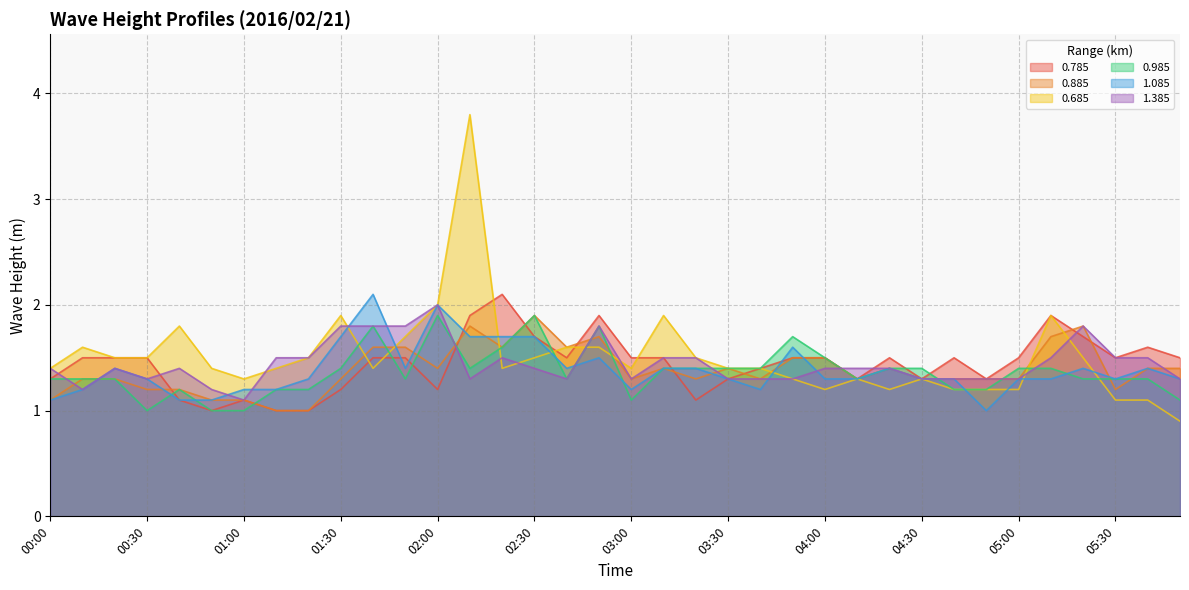

What is the average value of the 1.085 series?

1.4